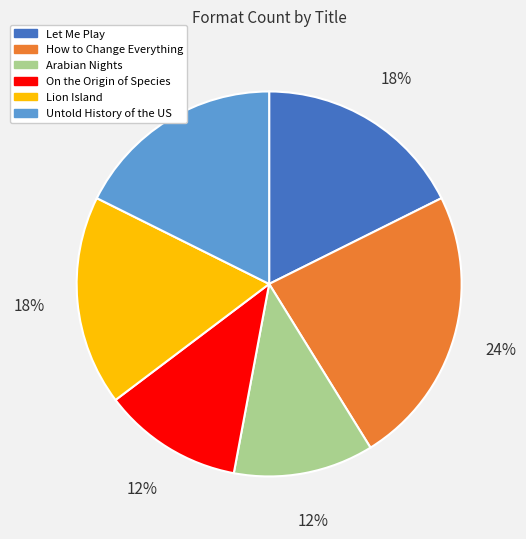

True or false: On the Origin of Species accounts for 12% of the total.

True